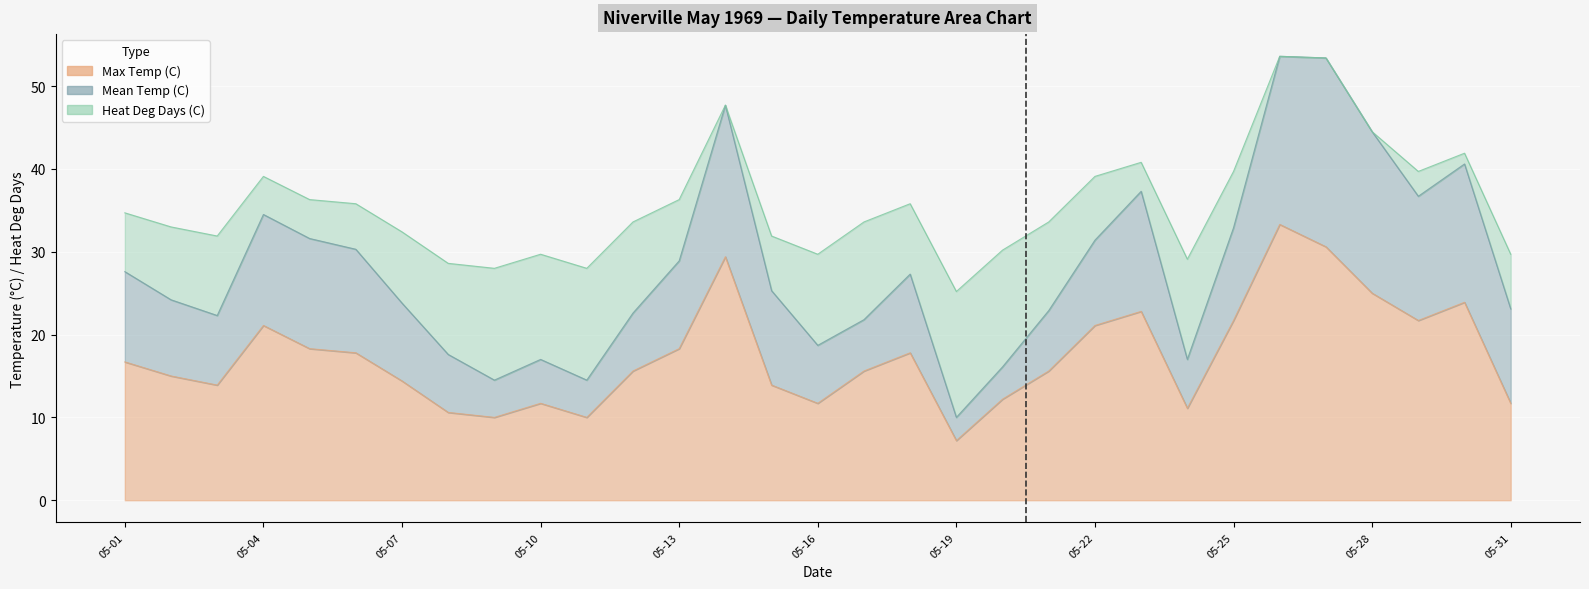

What is the value of the Max Temp (C) point at the 30th from the left?

23.9